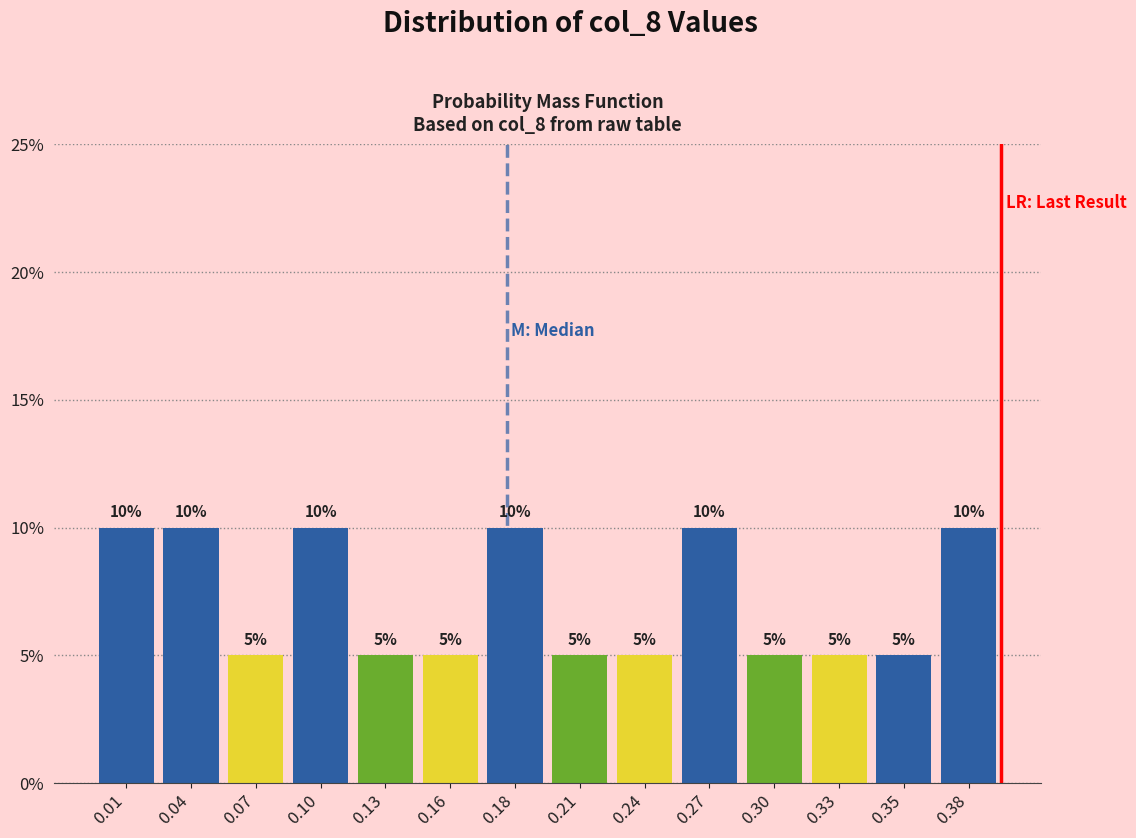

Reading right to left, list all the values displayed in this chart.

10	5	5	5	10	5	5	10	5	5	10	5	10	10